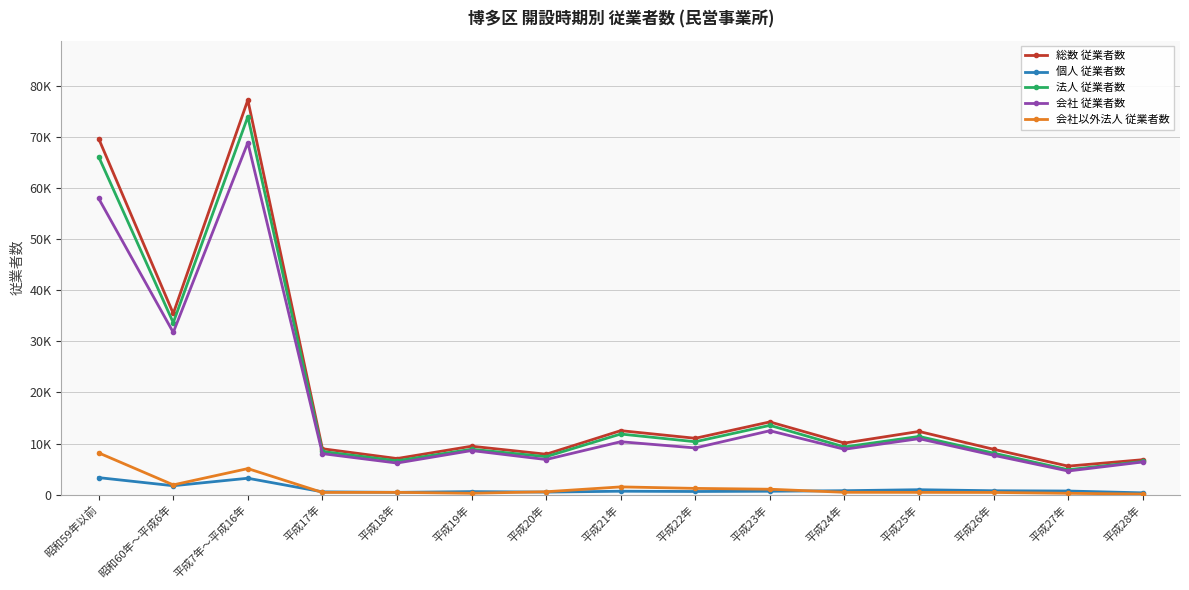

Where is the first local minimum for 会社以外法人 従業者数?

昭和60年～平成6年